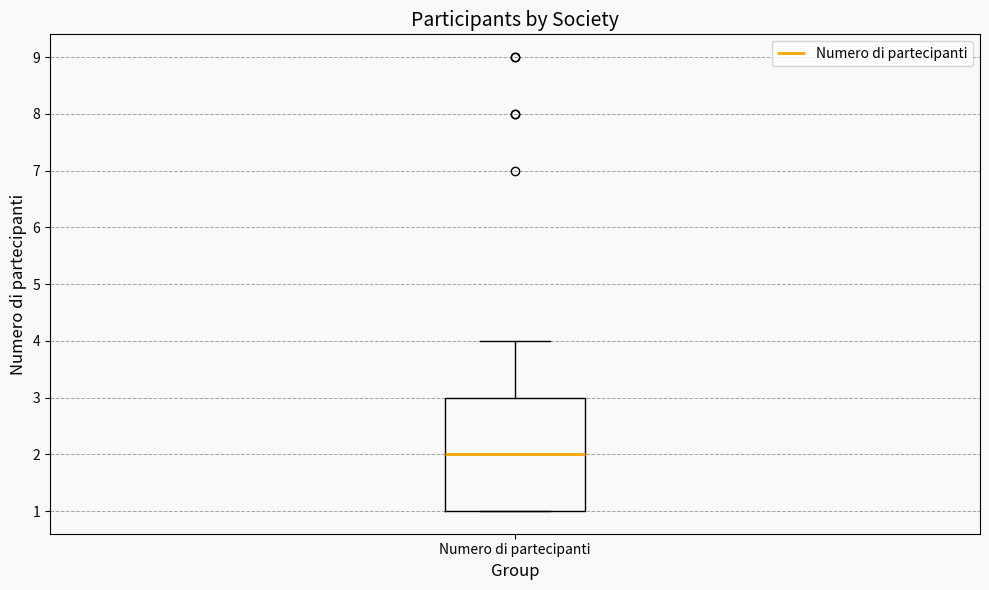

Read this box plot against the y-axis: the position of the median line, the range covered by the box, and the ends of both whiskers. The values are not printed on the chart, so give them approximately, as read against the axis.

median 2, box 1 to 3, whiskers 1 to 4